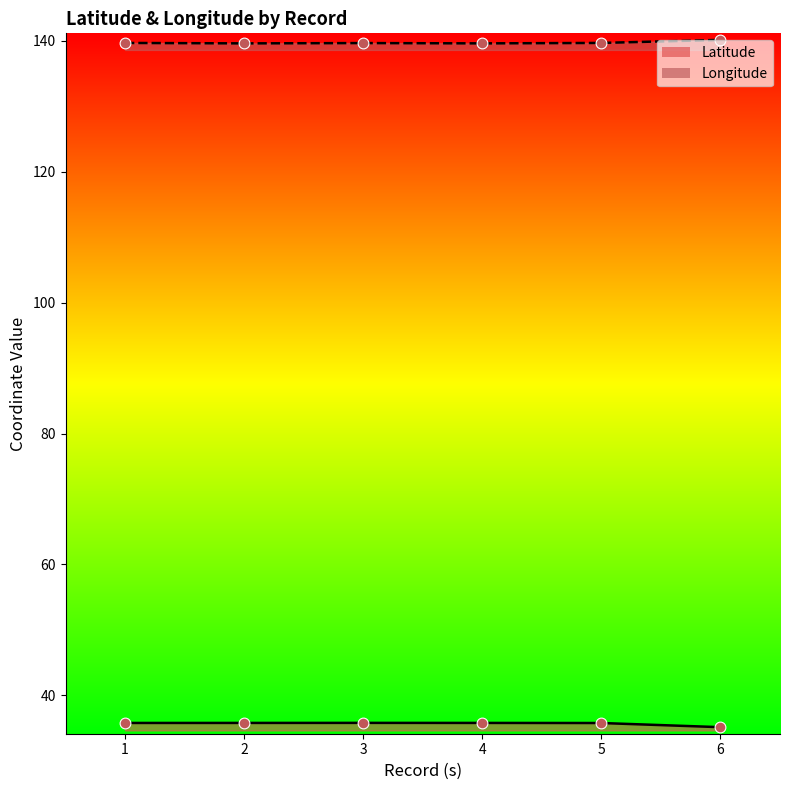

What are all the series names shown in the legend?

Latitude, Longitude